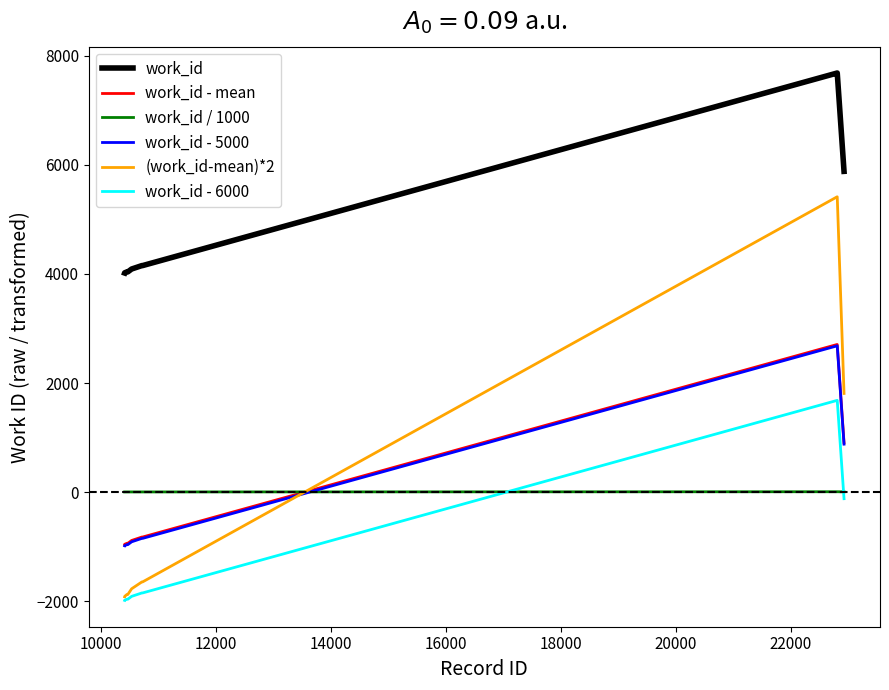

Which series has the largest total across all categories?

work_id